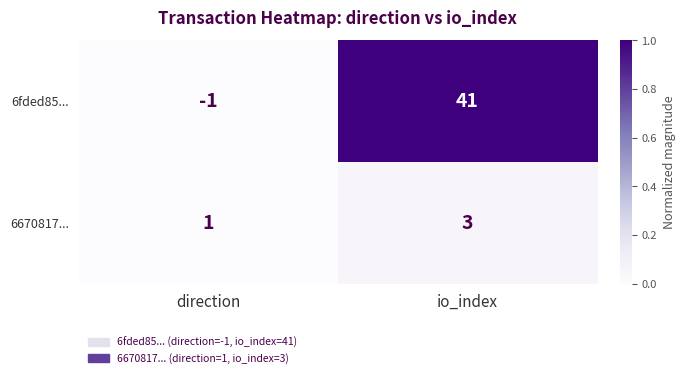

How many categories are shown in the chart?

2